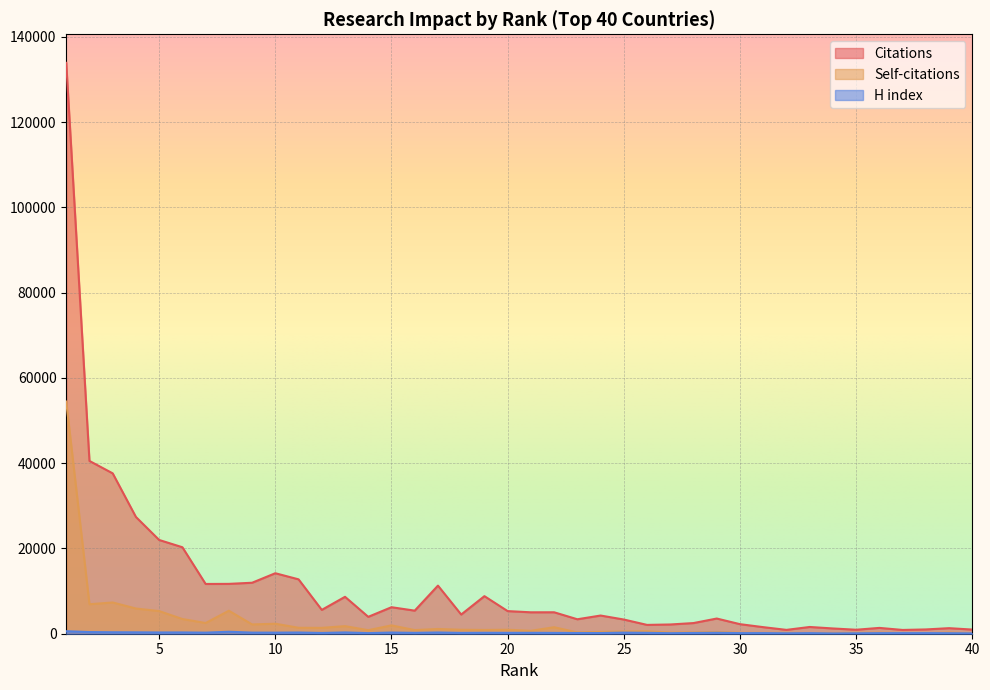

At which label is Self-citations closest to 27268?

3